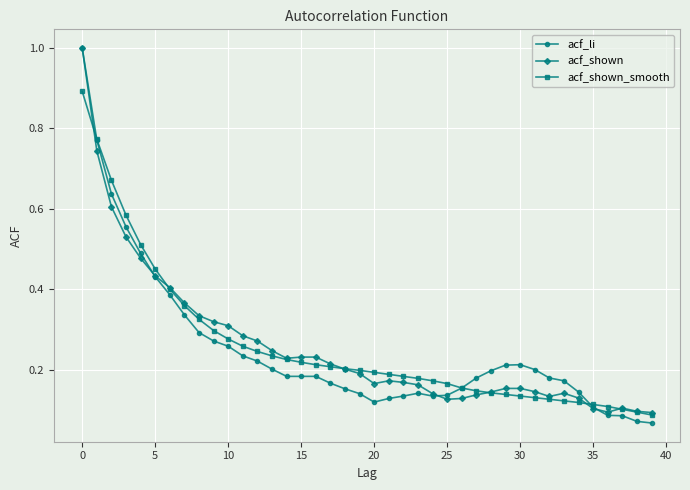

At how many categories does at least one series exceed 0?

40